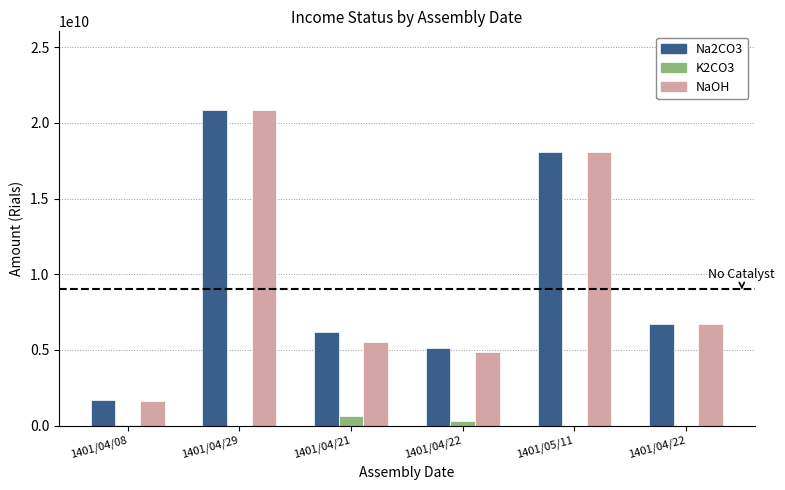

What is the difference between the maximum and minimum values in the K2CO3 (هزینه تنزیل) series?

643726380